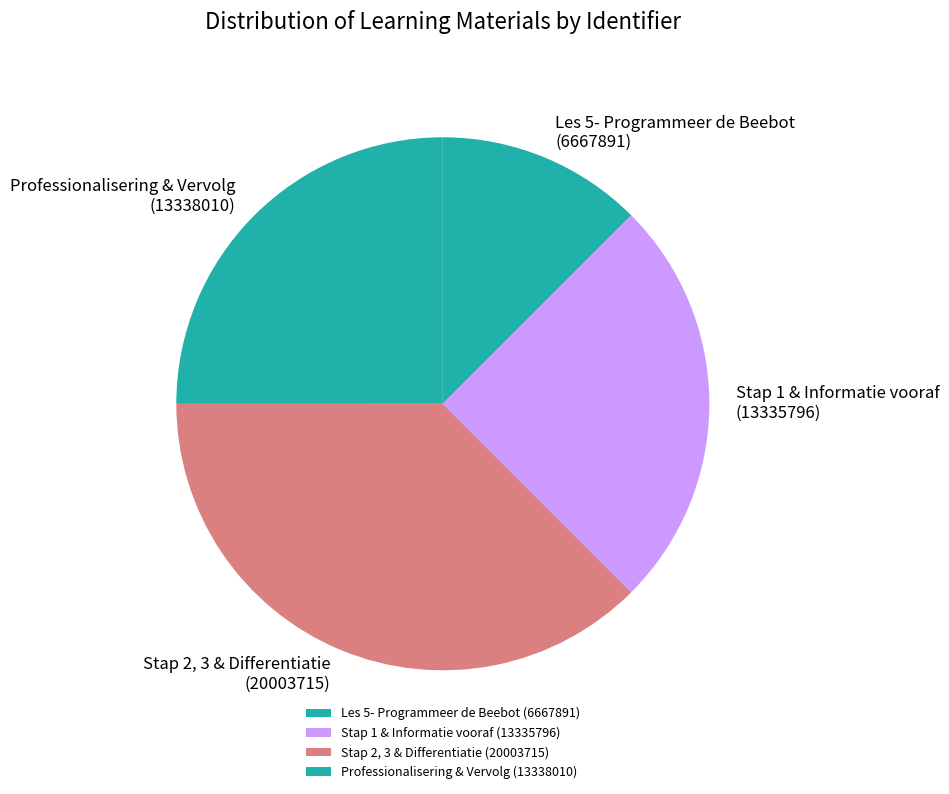

True or false: Stap 1 & Informatie vooraf accounts for 25% of the total.

True